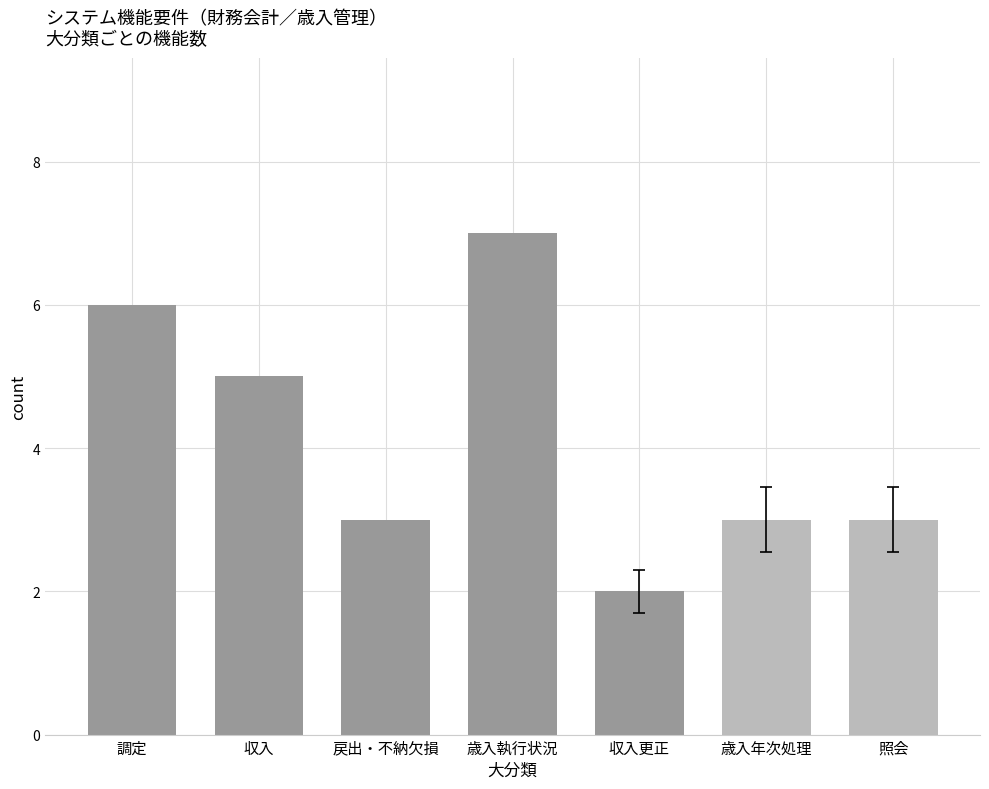

Reading right to left, extract all data points from this chart.

照会=3	歳入年次処理=3	収入更正=2	歳入執行状況=7	戻出・不納欠損=3	収入=5	調定=6